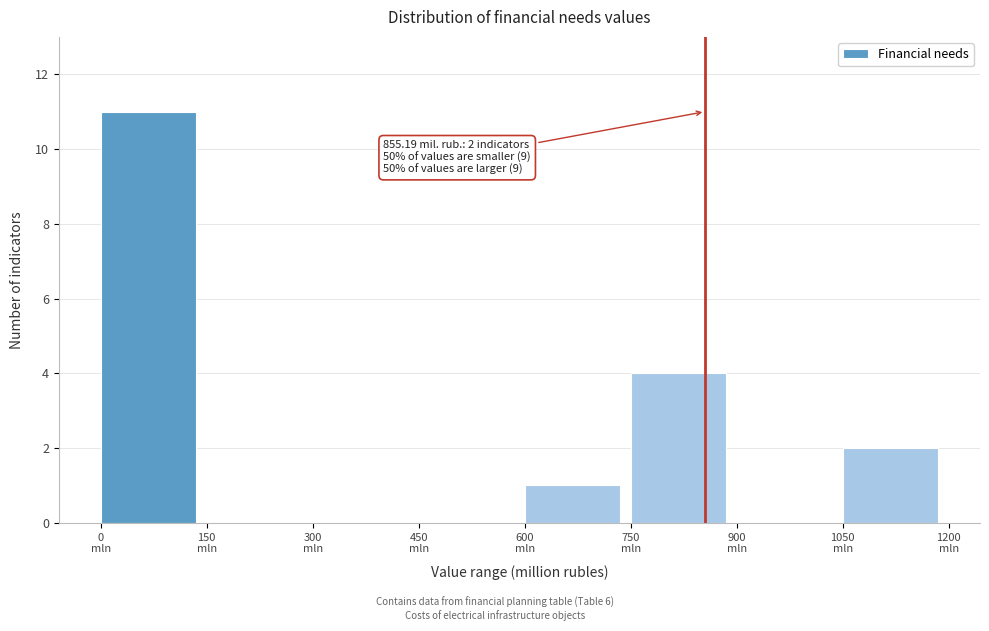

Which range on the x-axis has the tallest bar?

0 to 150